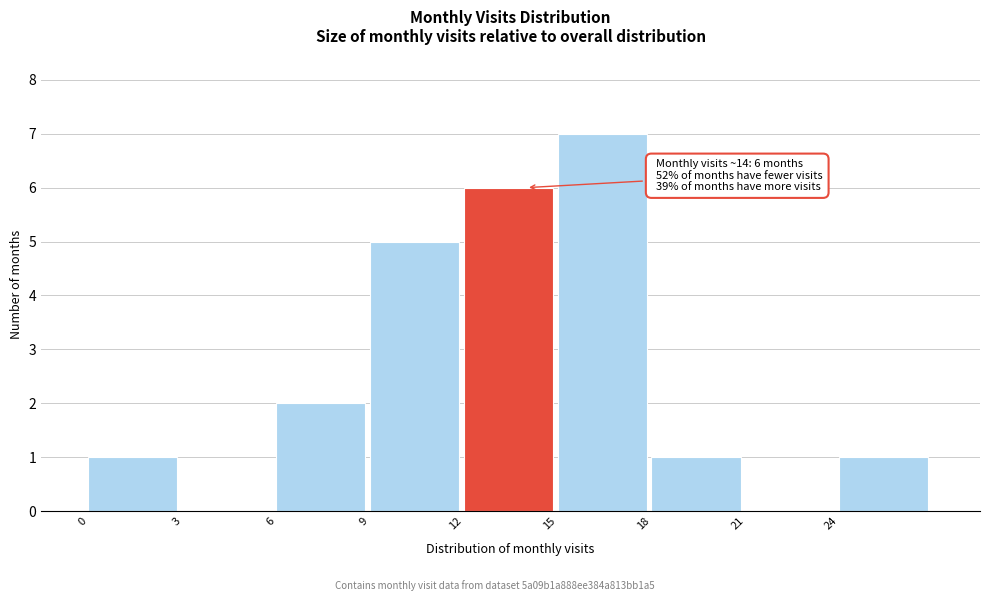

Which range on the x-axis has the tallest bar?

15 to 18